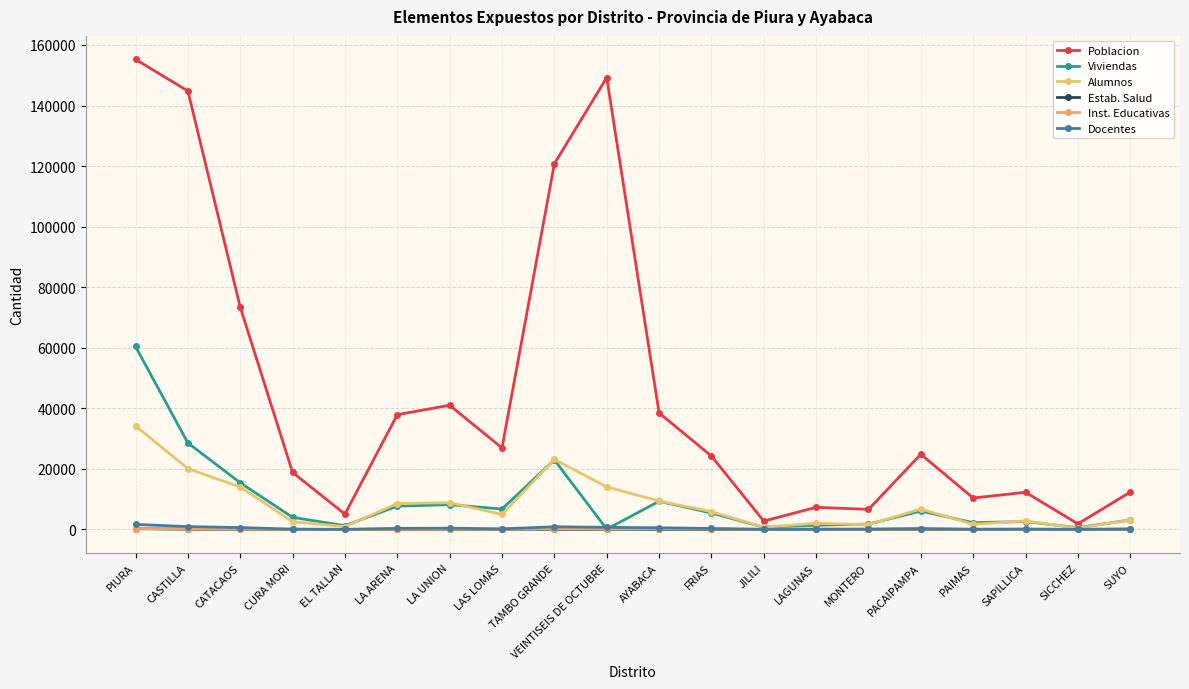

What is the difference between the maximum and second lowest values in the Poblacion series?

152480